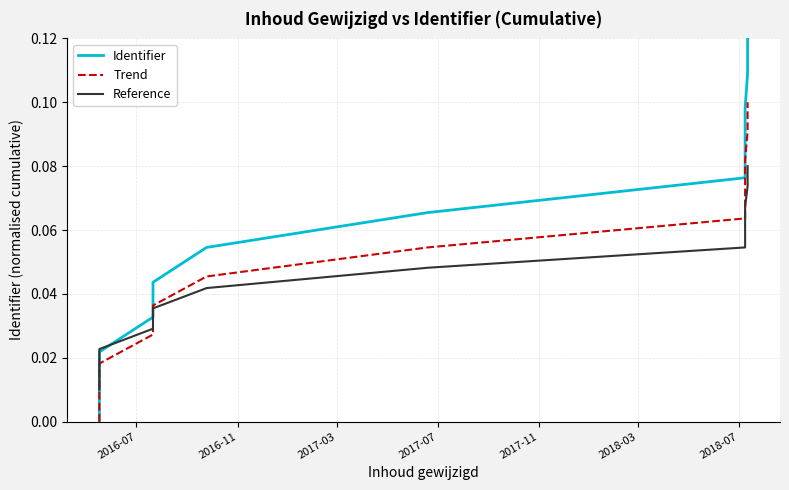

What is the label of the 9th point from the right?

2017-07